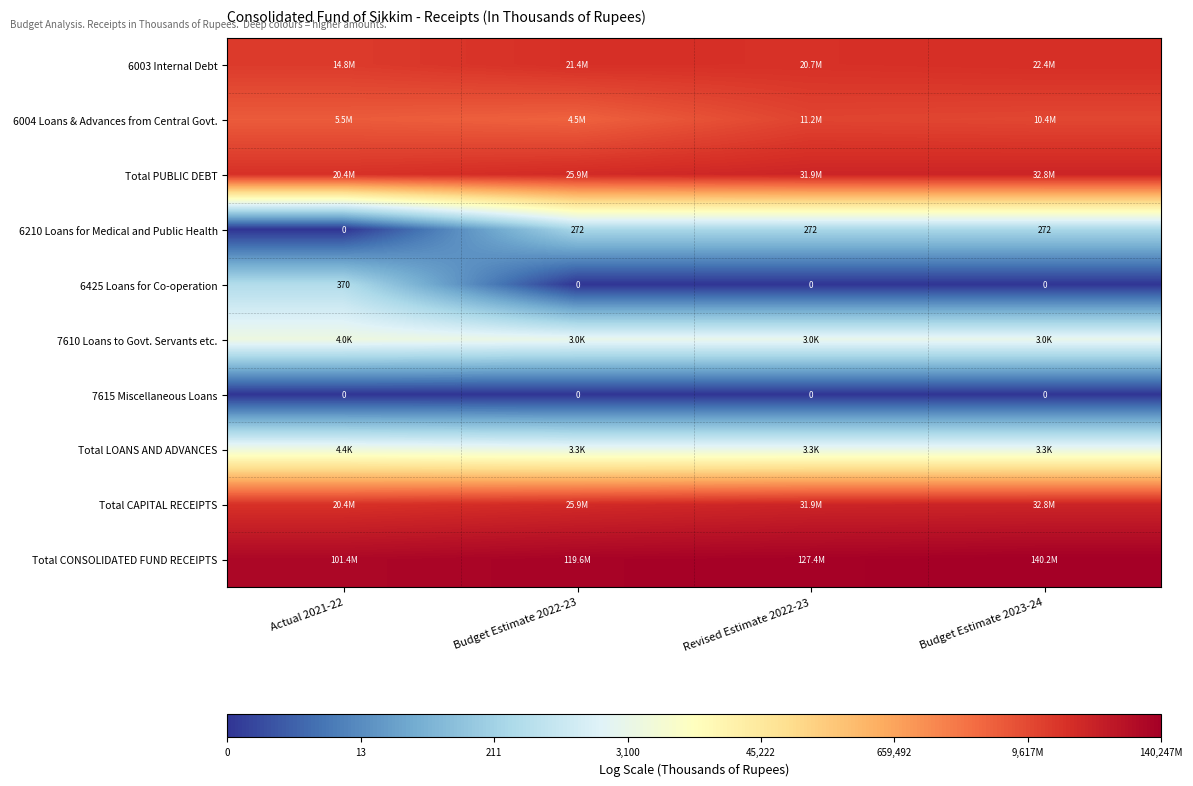

Is the value of 6210 Loans for Medical and Public Health at Actual 2021-22 greater than the value of Total CAPITAL RECEIPTS at Budget Estimate 2023-24?

No